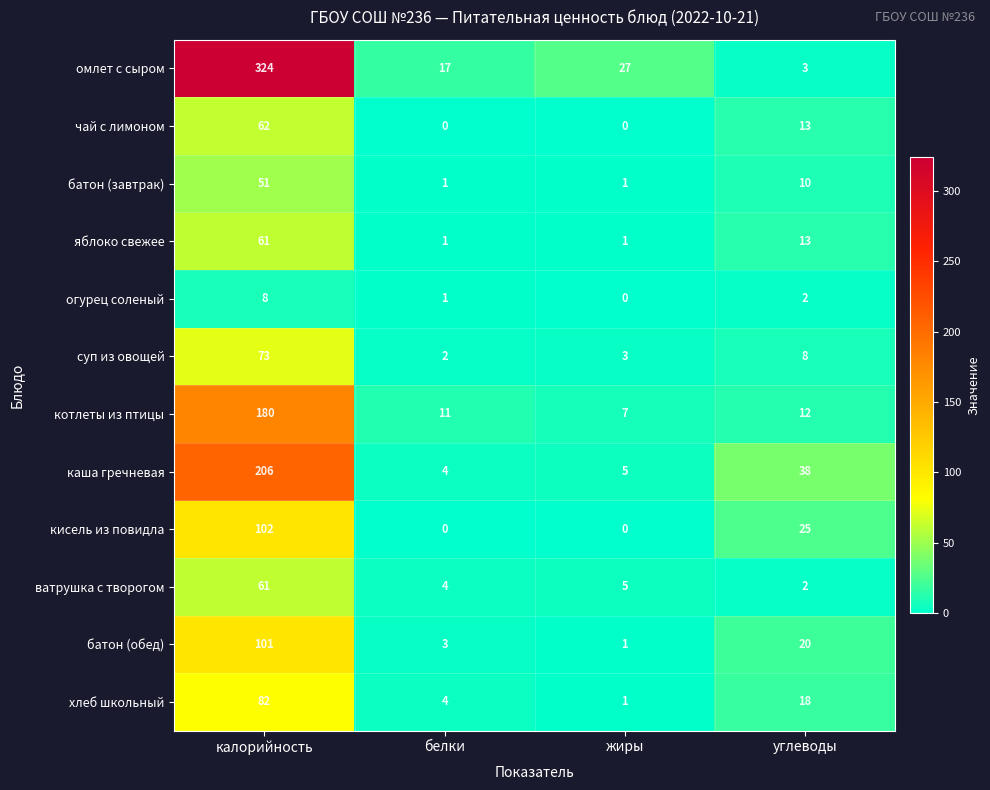

What is the greatest value displayed?

324